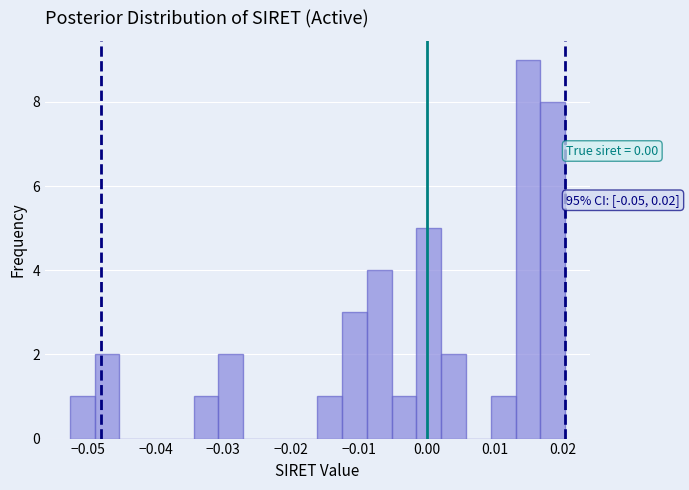

Around what value on the x-axis is the tallest bar? Give the approximate position of its centre, as read against the axis.

0.015